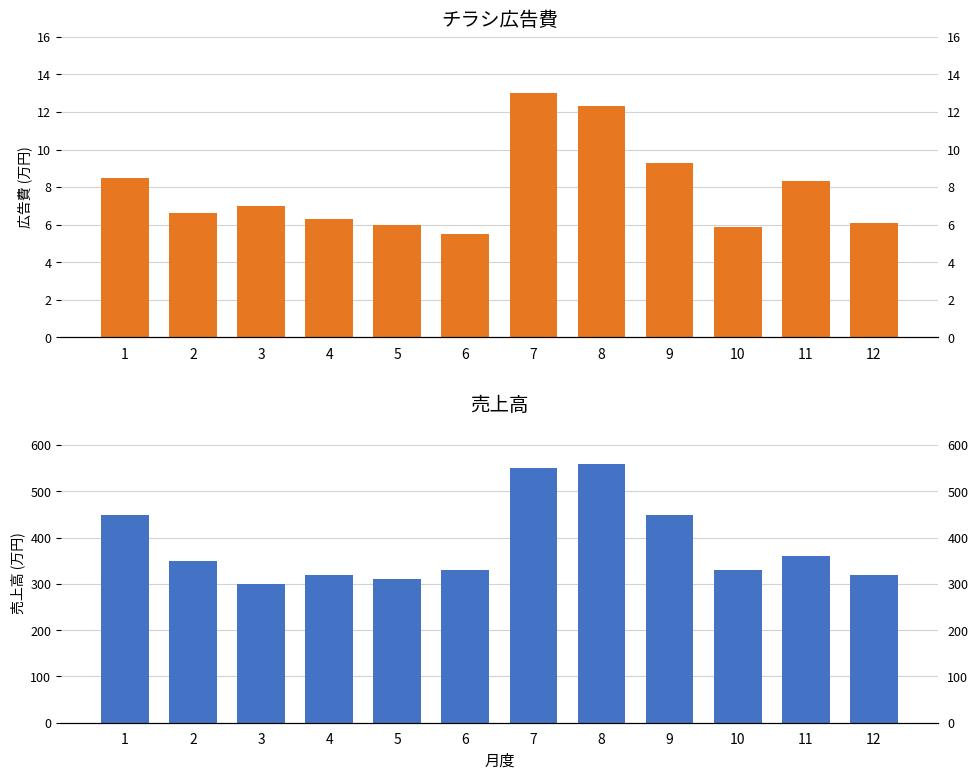

Reading left to right, transcribe all the data shown in this chart.

チラシ広告費: 8.5	6.6	7.0	6.3	6.0	5.5	13.0	12.3	9.3	5.9	8.3	6.1
売上高: 450.0	350.0	300.0	320.0	310.0	330.0	550.0	560.0	450.0	330.0	360.0	320.0